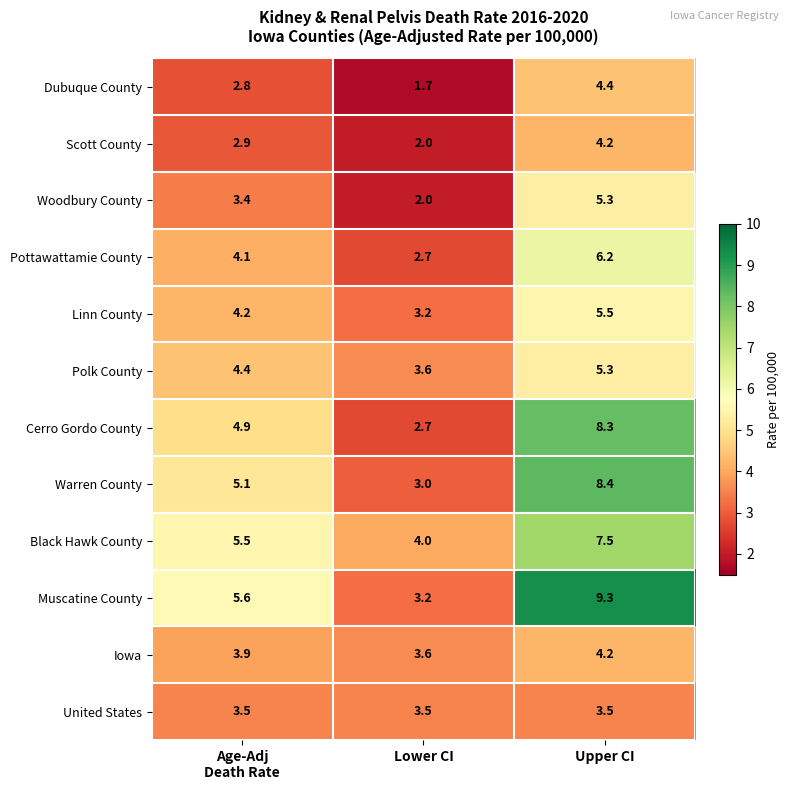

The value of Muscatine County at Lower CI is 3.2. True or false?

True